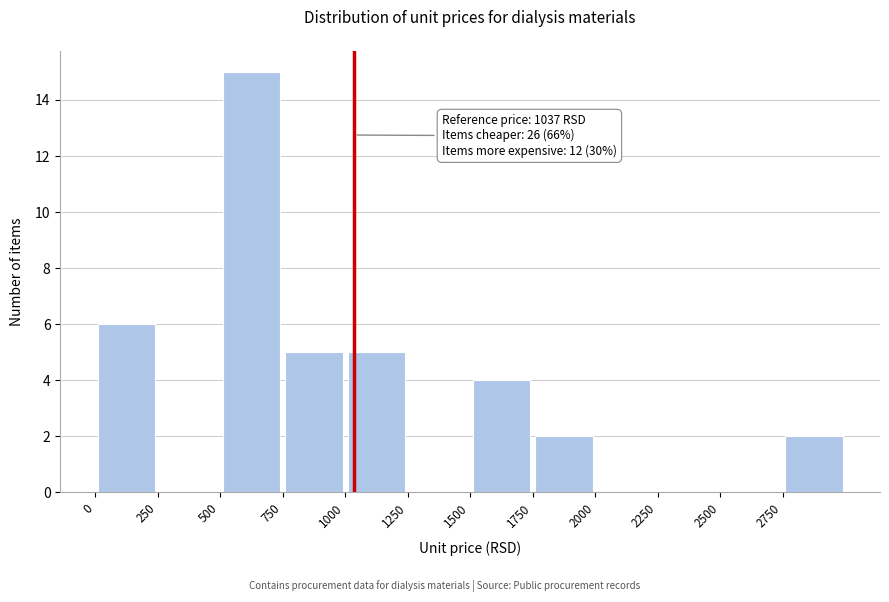

Which range on the x-axis has the tallest bar?

500 to 750